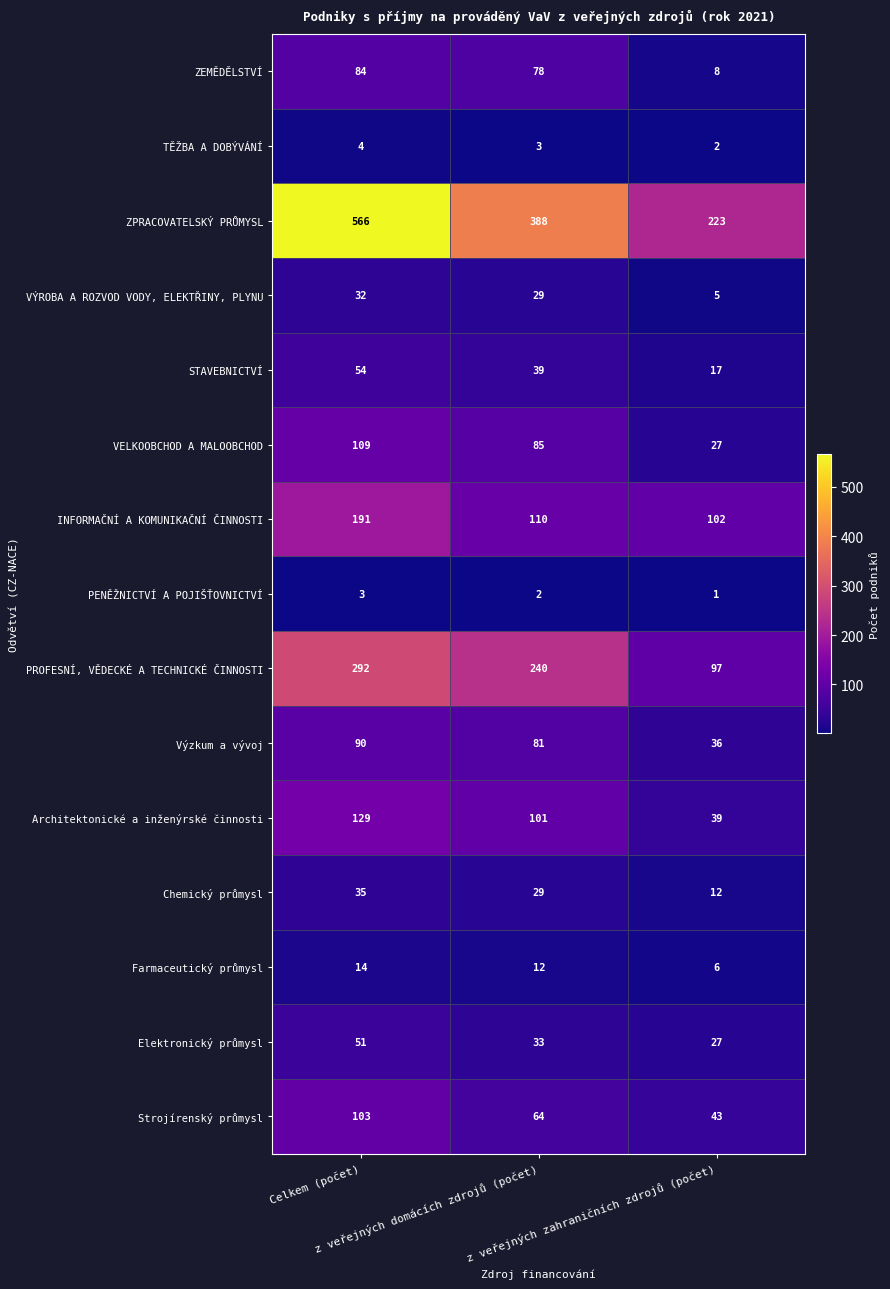

What is the average value of the INFORMAČNÍ A KOMUNIKAČNÍ ČINNOSTI series?

134